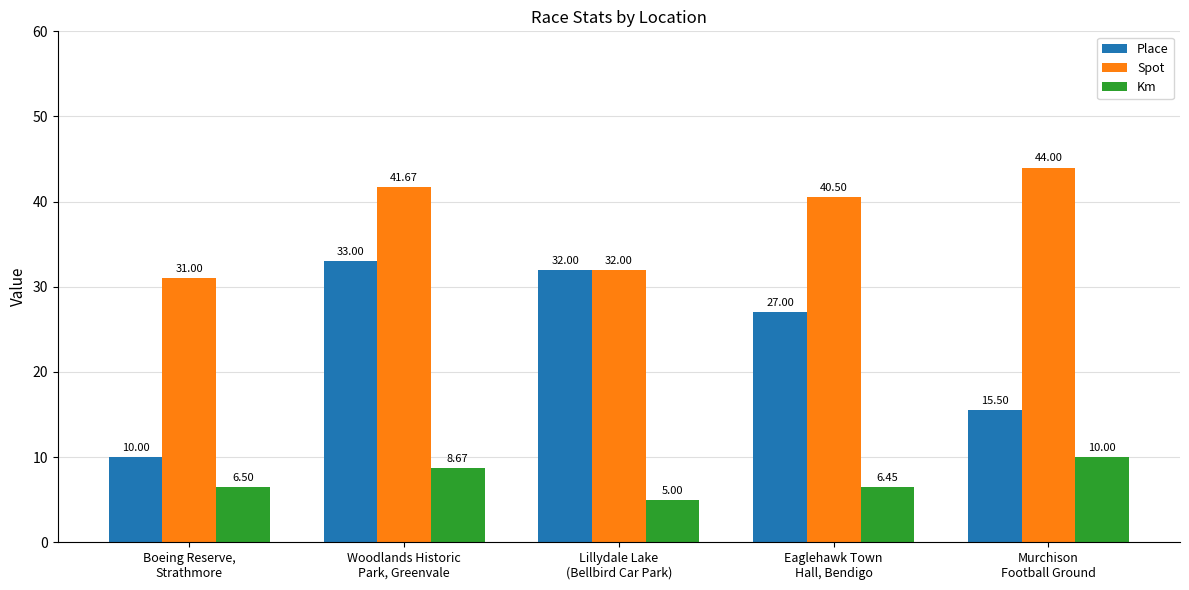

The Km series shows 15.4 at Woodlands Historic
Park, Greenvale. True or false?

False